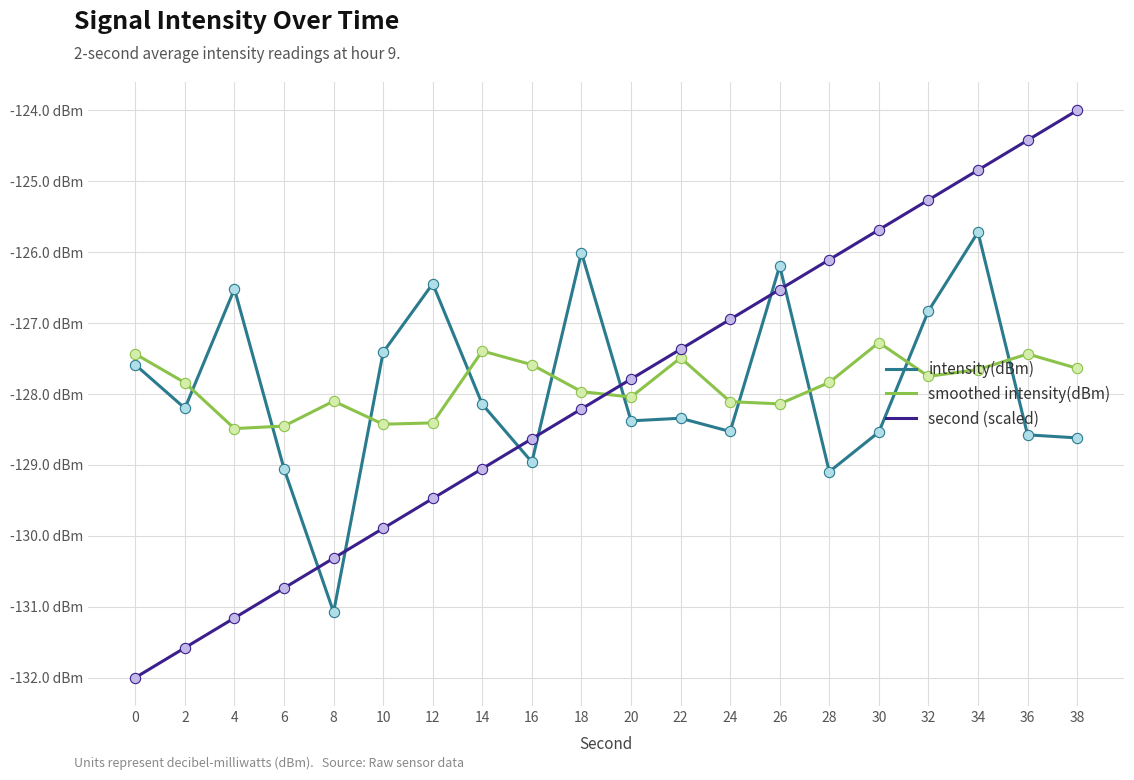

What are all the series names shown in the legend?

intensity(dBm), smoothed intensity(dBm), second (scaled)